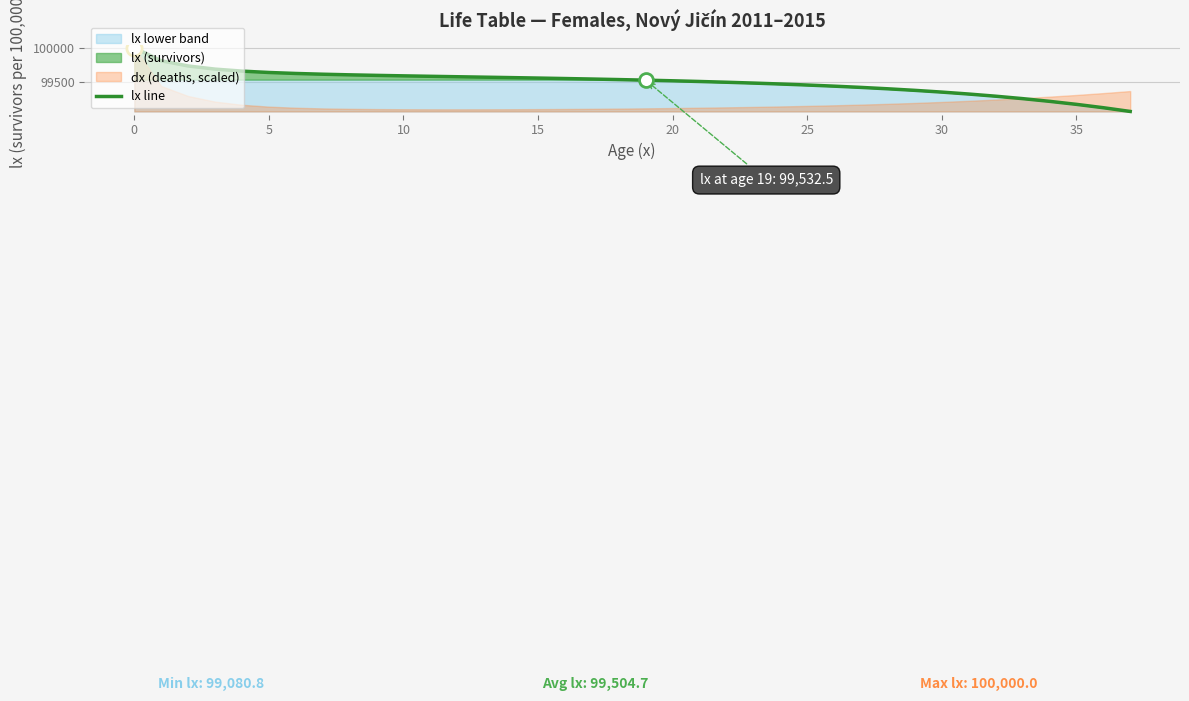

Between 15 and 10, which is larger?

10